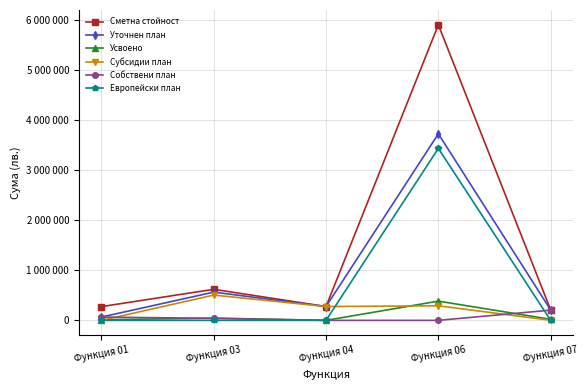

Reading right to left, what are all the values shown in this chart?

Сметна стойност: 209320	5912296	276700	620931	275006
Уточнен план: 207880	3730777	276700	564960	66297
Усвоено: 21180	384753	0	44929	13080
Субсидии план: 2000	291074	276700	505623	0
Собствени план: 204440	0	0	39600	66297
Европейски план: 0	3439703	0	0	0